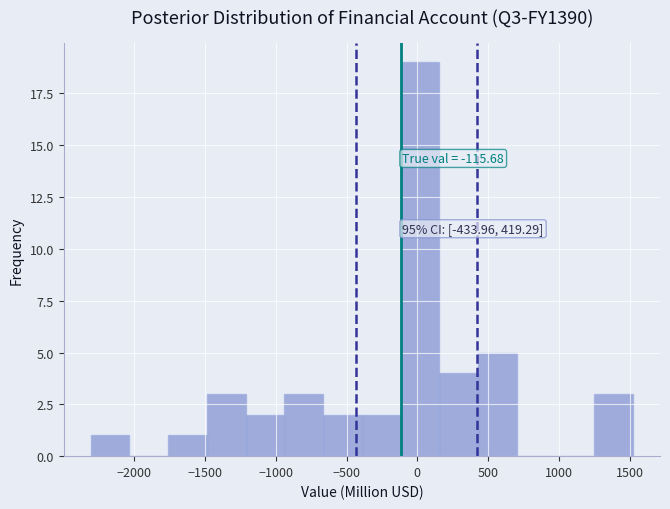

Over which range of the x-axis is the bar tallest?

-100 to 150